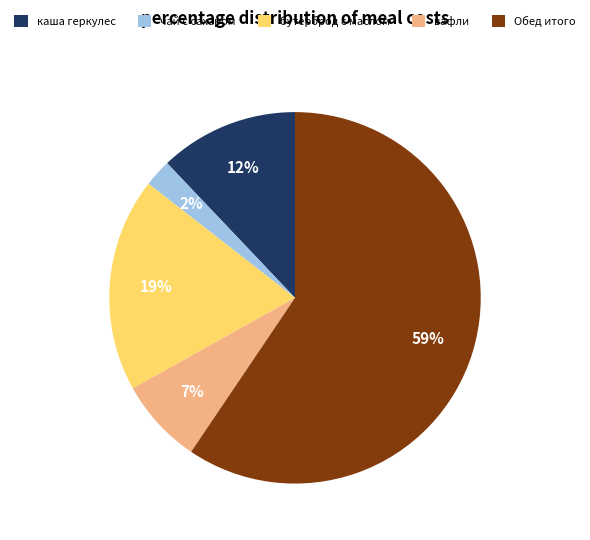

How many slices are in this pie chart?

5